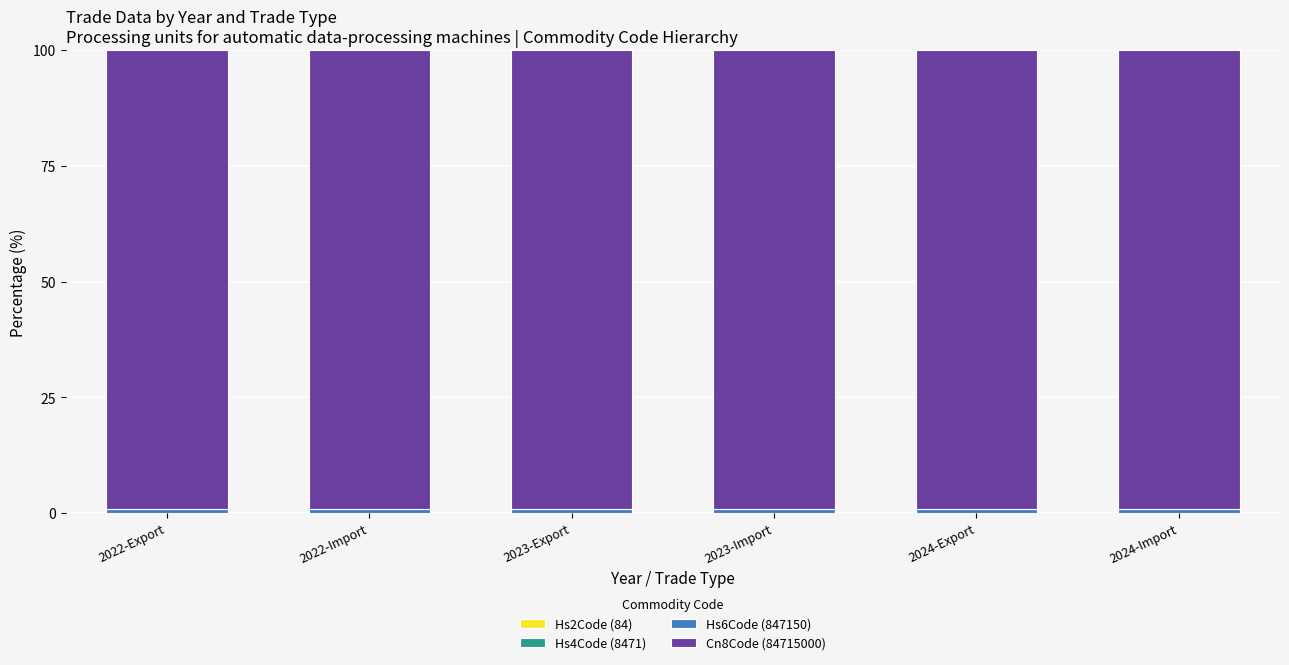

The value of Hs6Code (847150) at 2024-Import is 0.3. True or false?

False